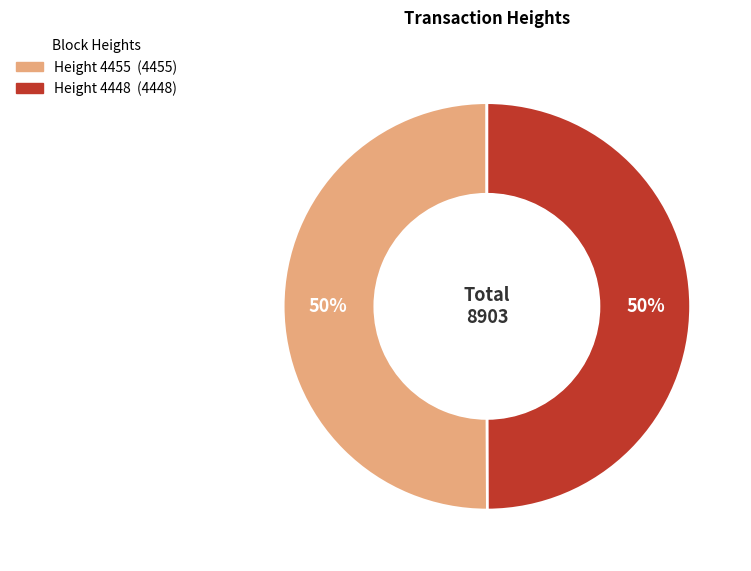

To the nearest percent, what is the average slice percentage?

50%